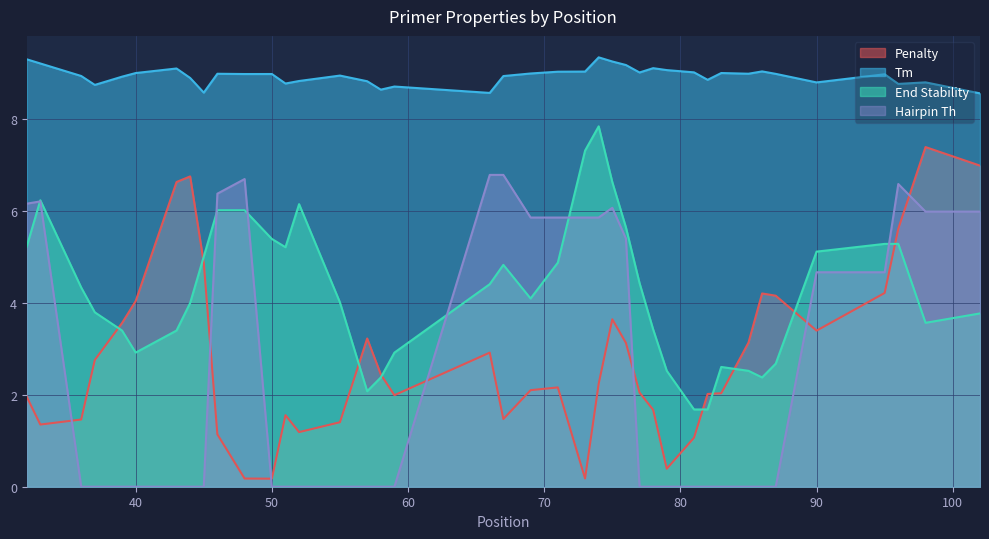

What is the value of the Hairpin Th point at the 24th from the left?

5.9